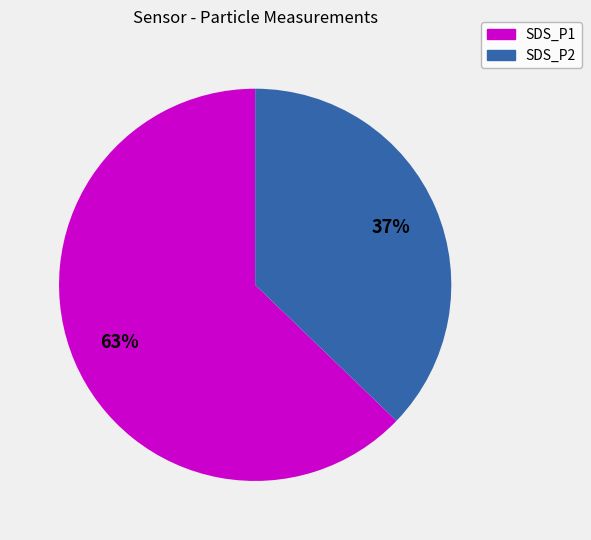

To the nearest percent, what percentage of the pie is SDS_P2?

37%